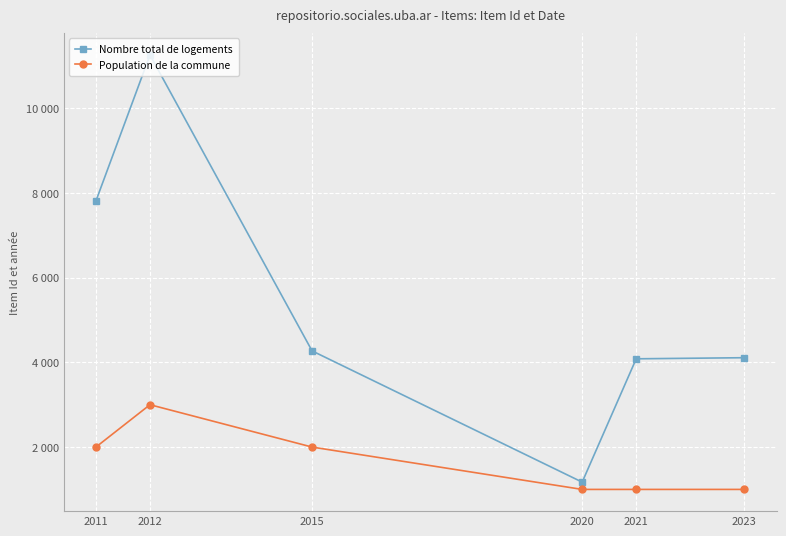

The Nombre total de logements series shows 2871 at 2015. True or false?

False